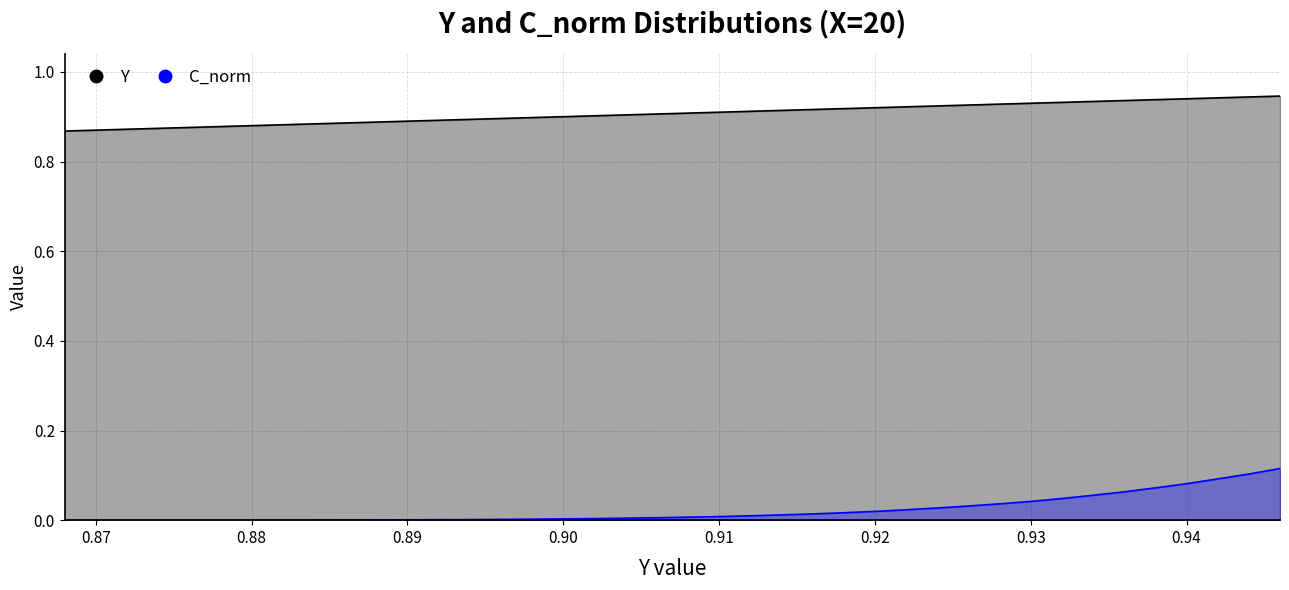

True or false: C_norm and Y intersect in this chart.

False